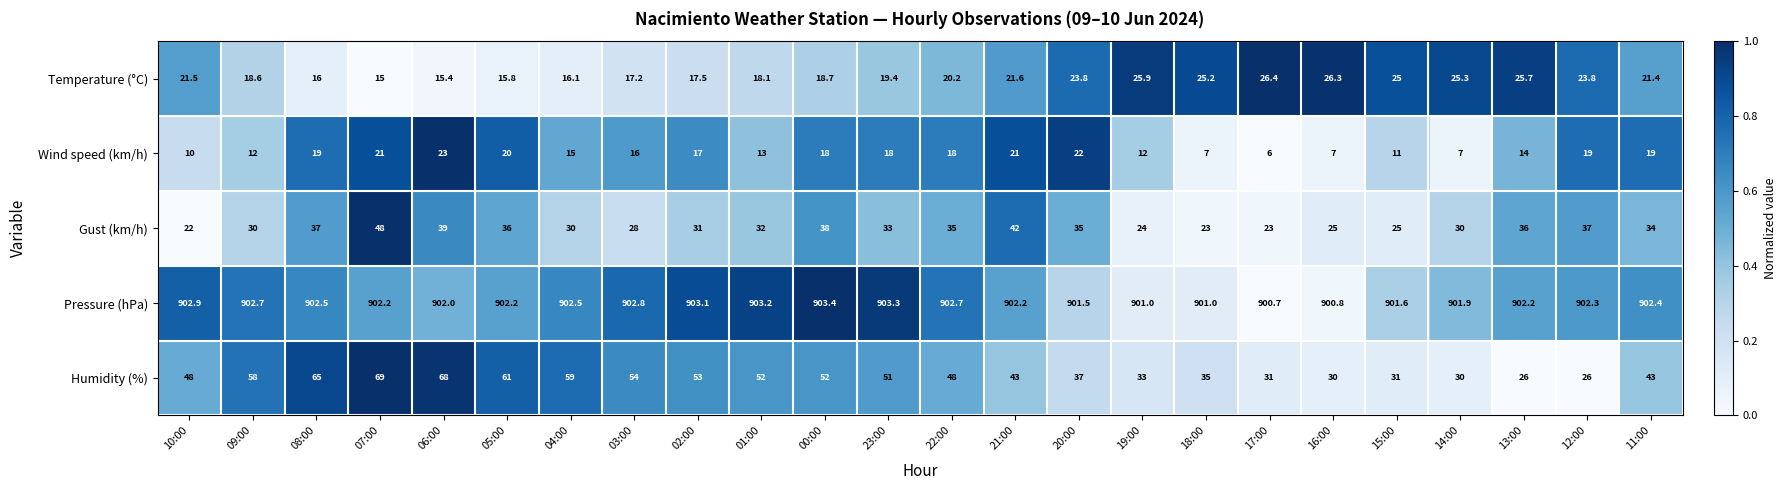

Is the value of Wind speed (km/h) at 03:00 greater than the value of Humidity (%) at 11:00?

No